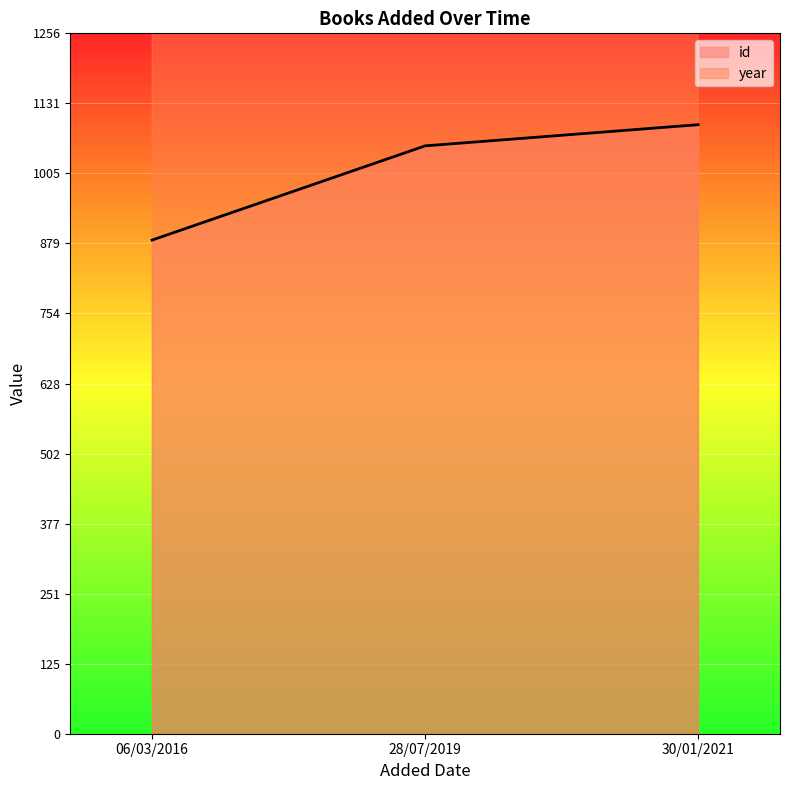

At which label does year reach its peak?

28/07/2019